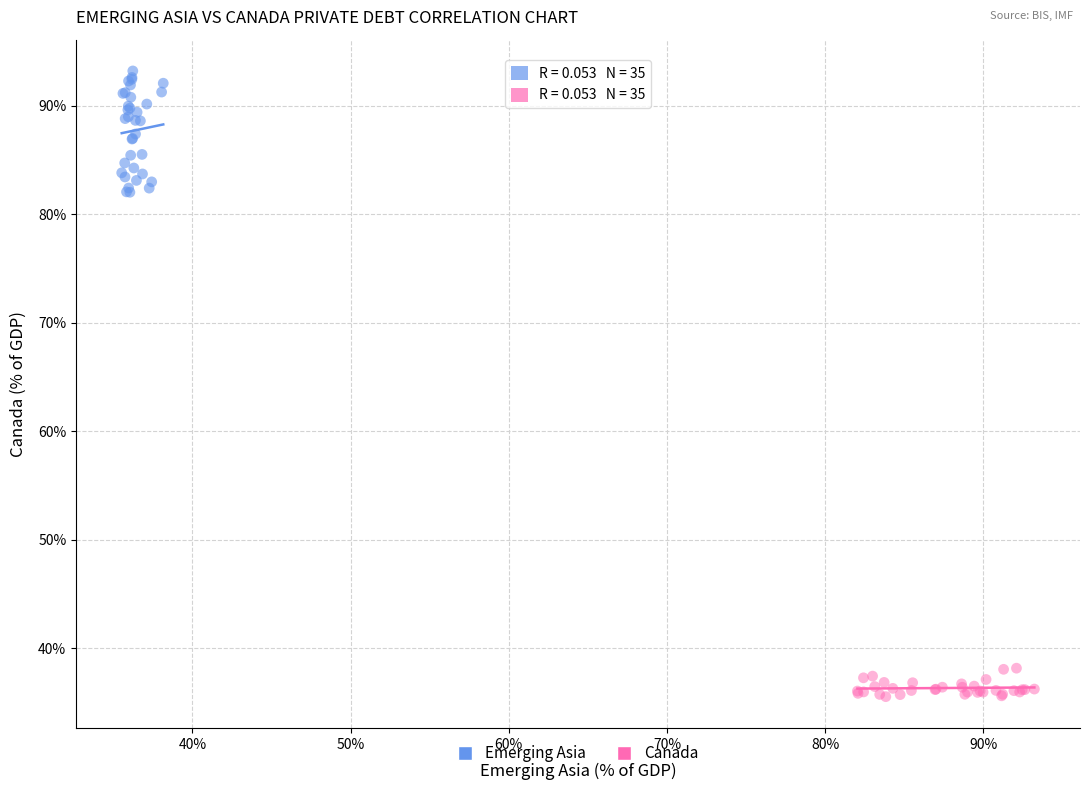

Which series reaches the maximum Y coordinate?

Emerging Asia